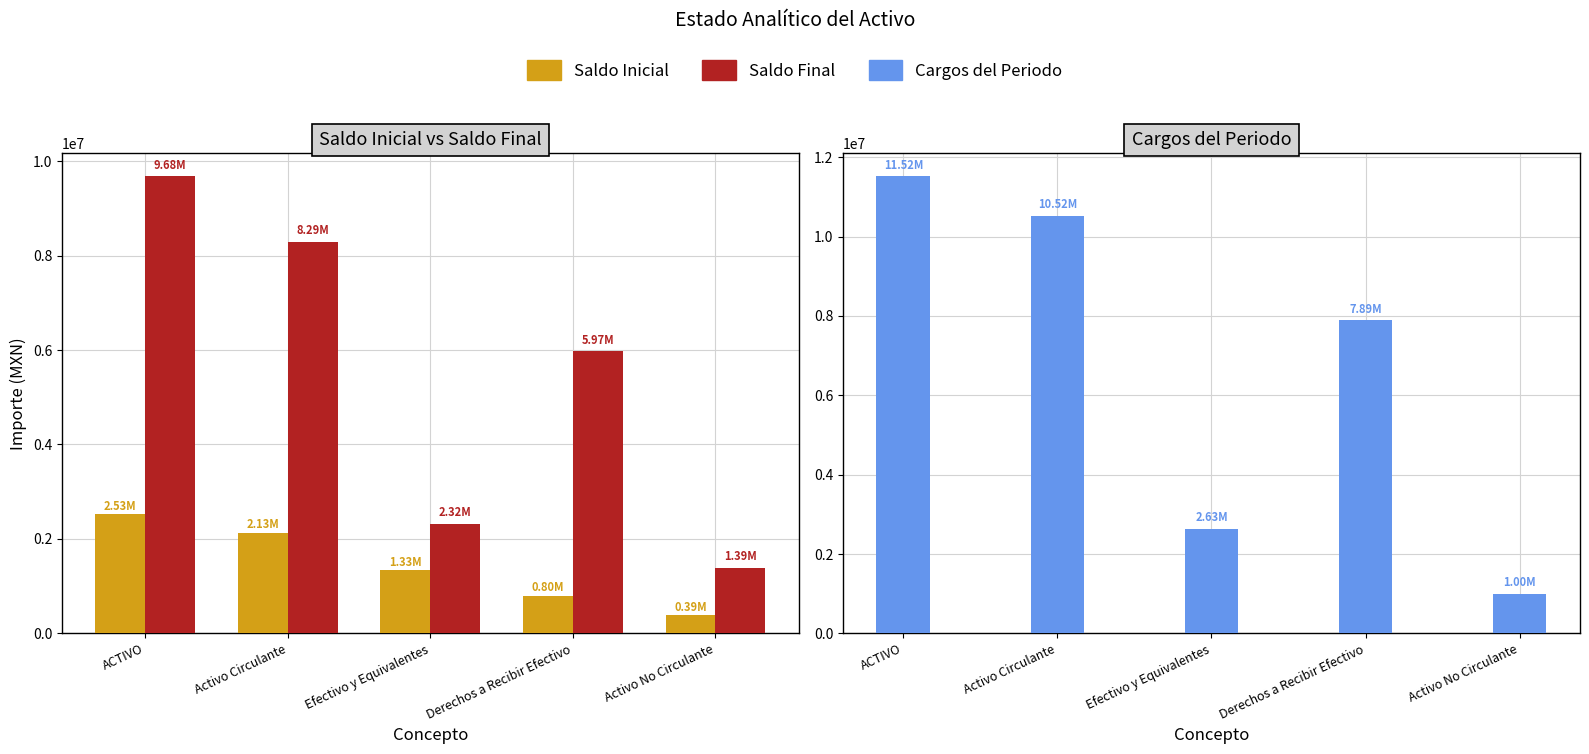

What is the difference between the second highest and second lowest values in the Saldo Final series?

5969768.6